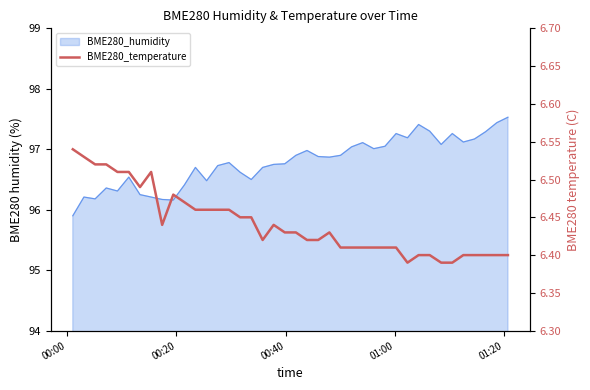

What is the minimum value shown in the chart?

6.4